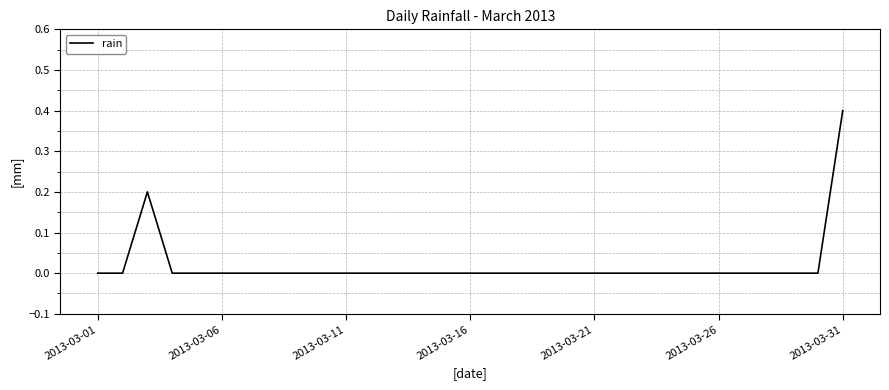

What is the maximum value shown in the chart?

0.4